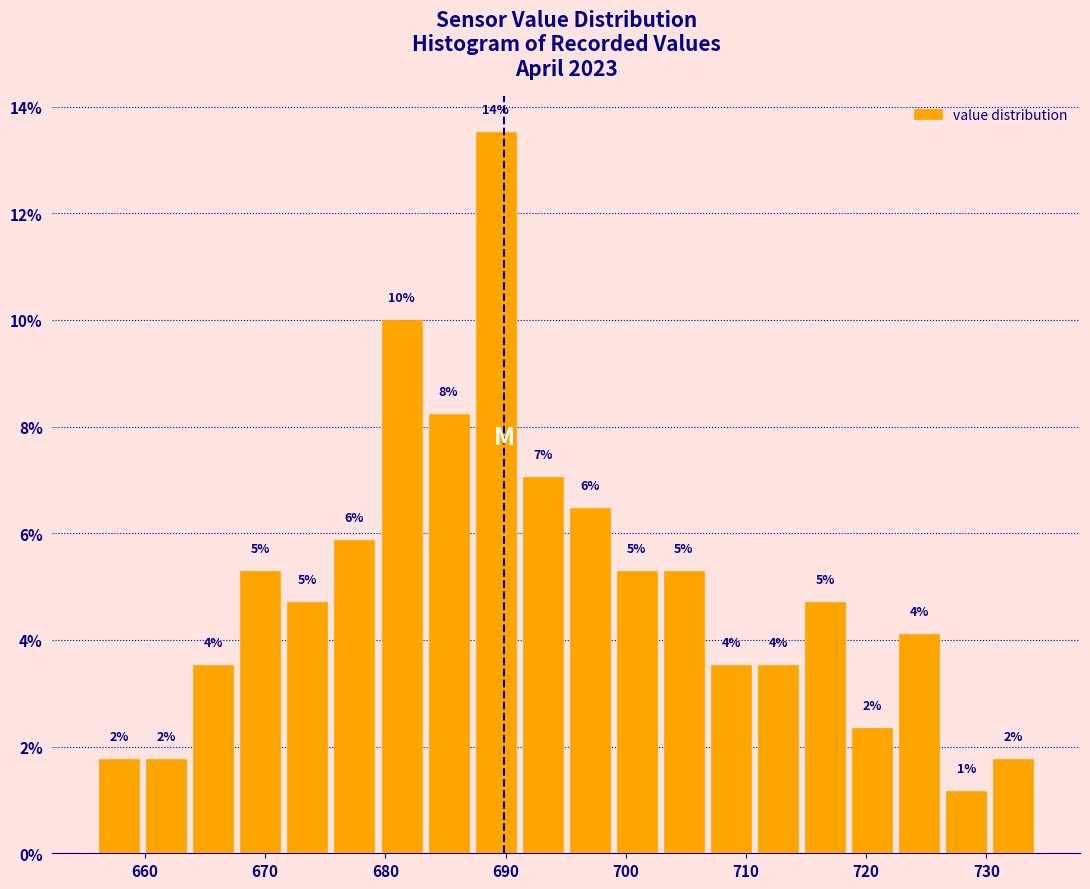

Read against the x-axis, roughly where is the centre of the tallest bar?

689